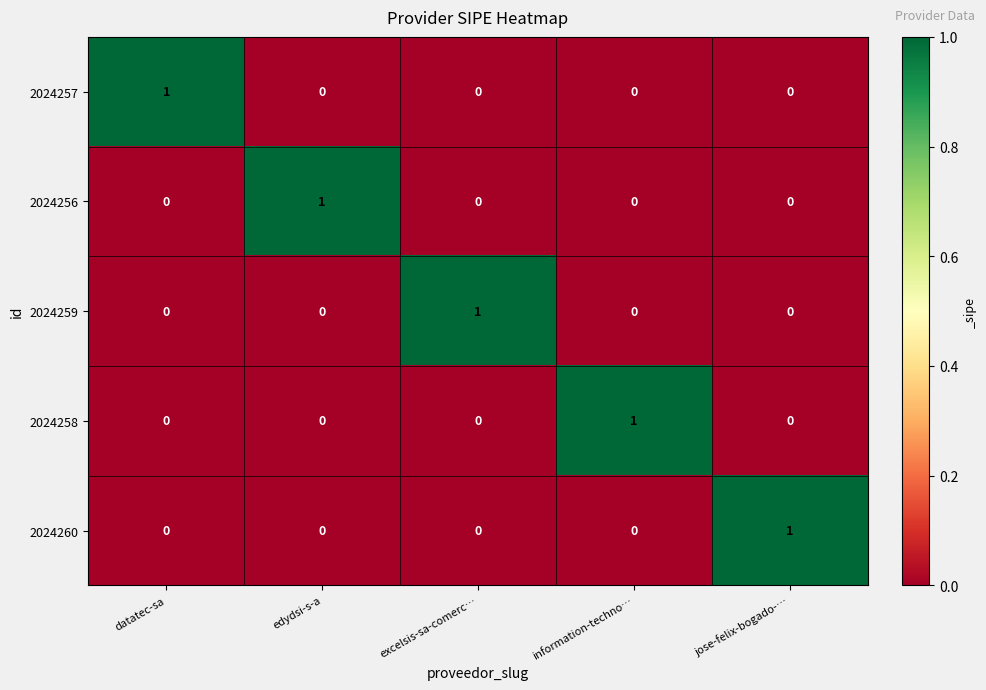

What is the spread (max minus min) of values at edydsi-s-a?

1